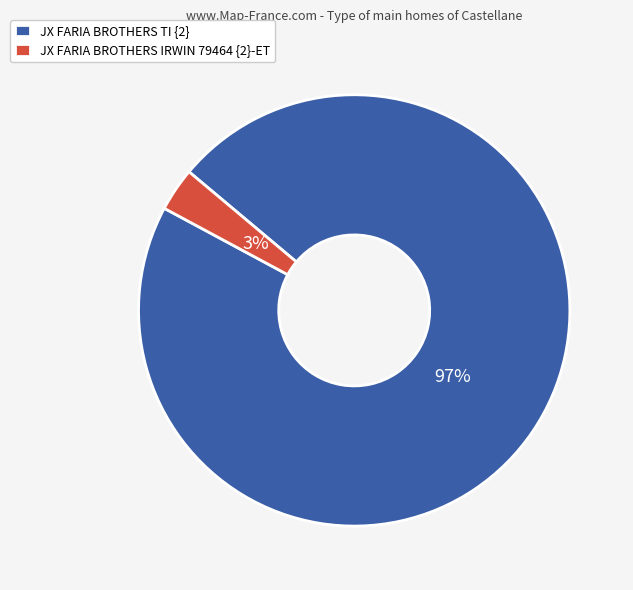

What percentage is the JX FARIA BROTHERS IRWIN 79464 {2}-ET slice, to the nearest percent?

3%